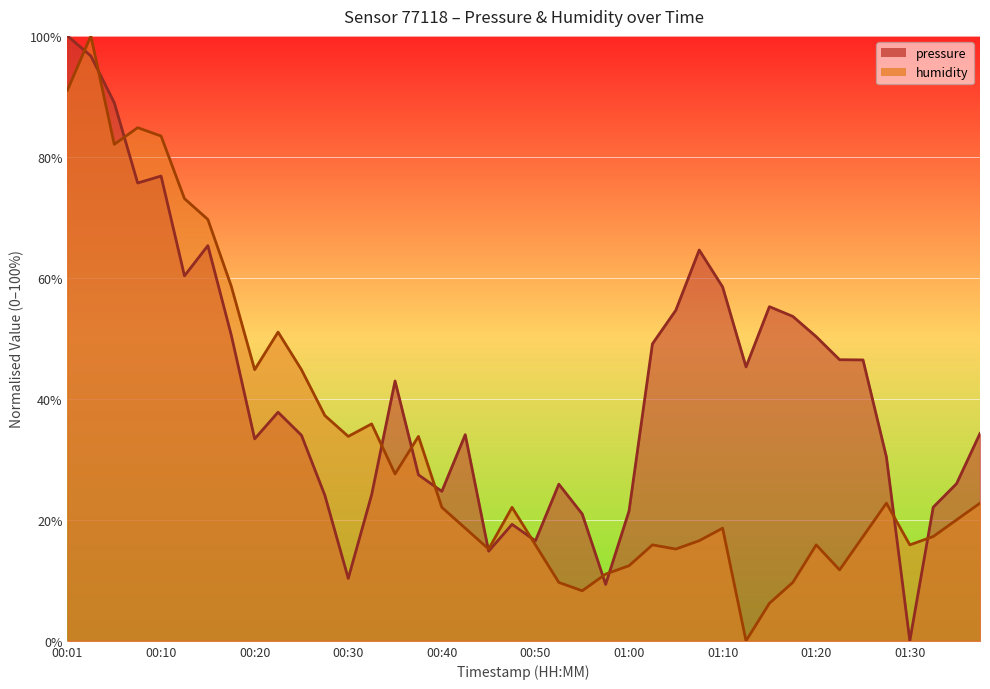

How many interior local valleys does the humidity series have?

10